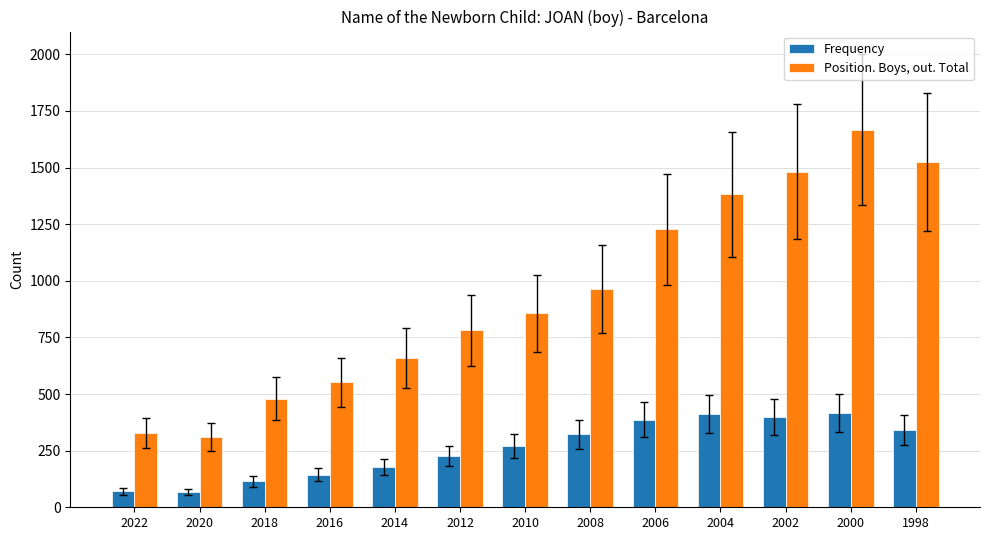

What is the sum of the Frequency values at 2014 and 2010?

449